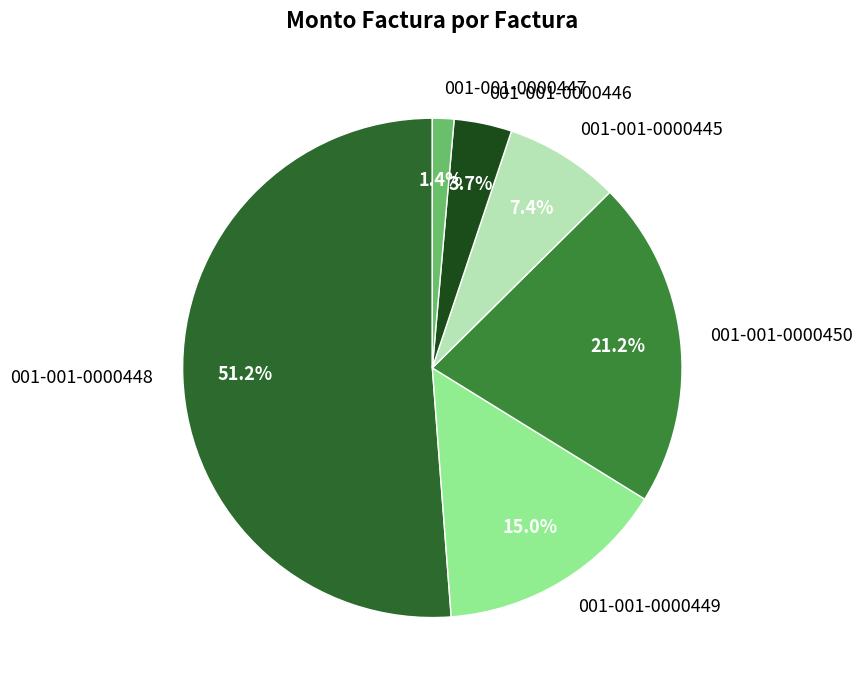

What is the smallest slice in the pie chart?

001-001-0000447